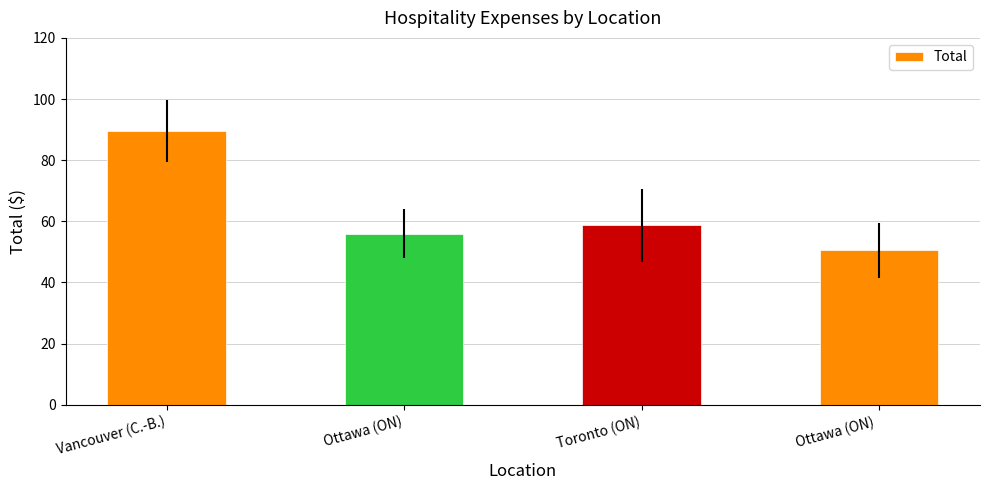

Which category has the lowest value across all series?

Ottawa (ON) 